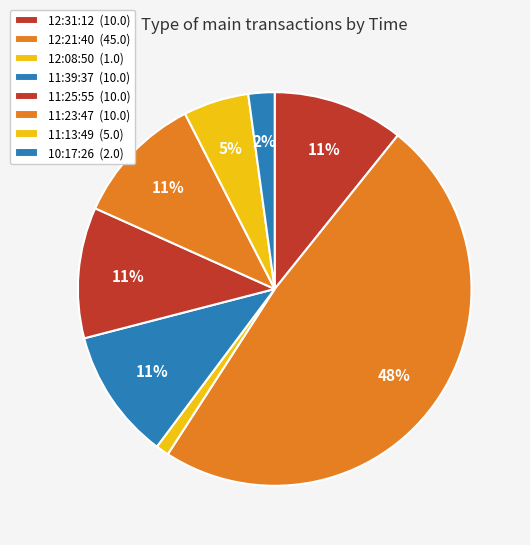

Combined, what portion of the pie is 11:23:47 and 12:21:40?

59.1%